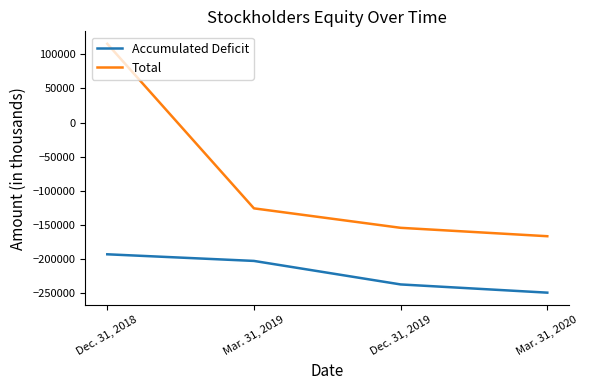

Where is Accumulated Deficit nearest to the value -221338?

Dec. 31, 2019